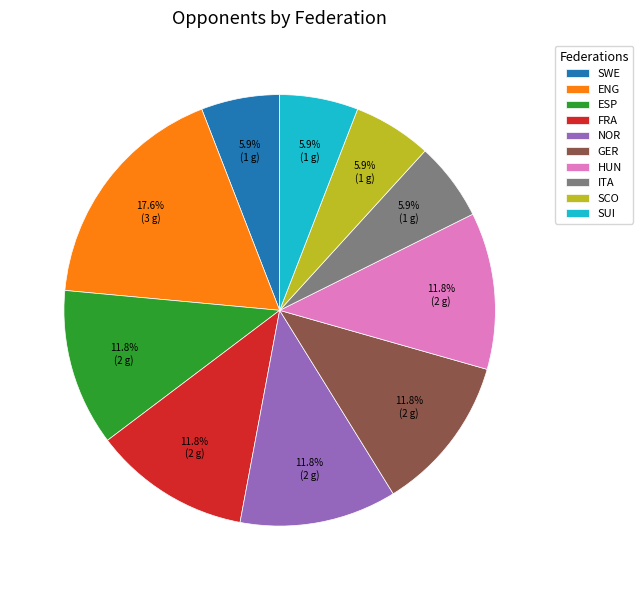

Which slice is the largest?

ENG